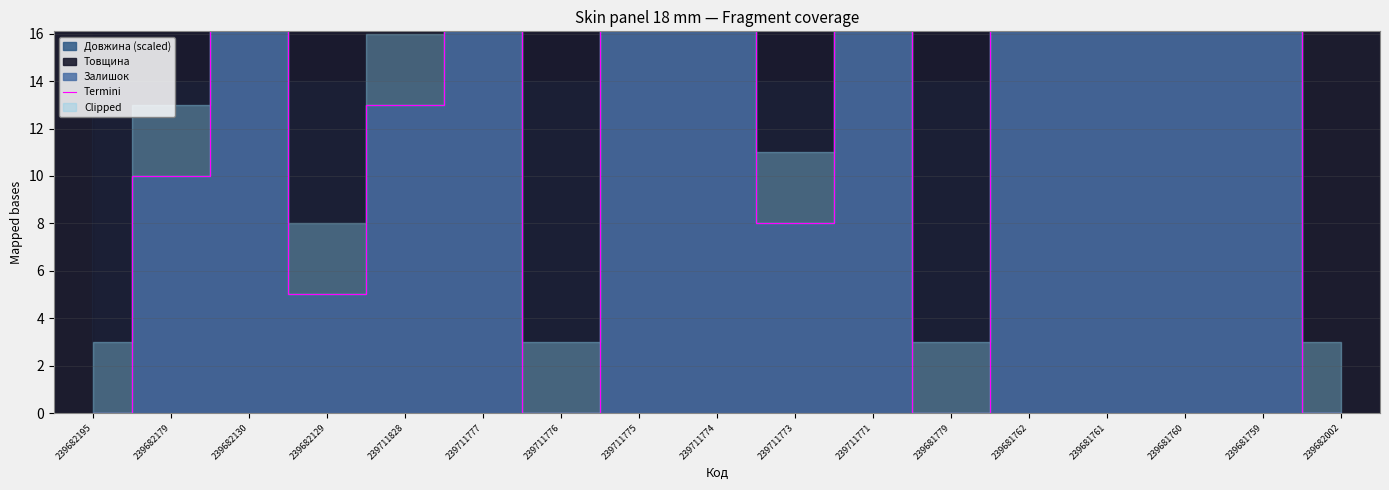

What is the sum of the values at 239682129 and 239682002?

5